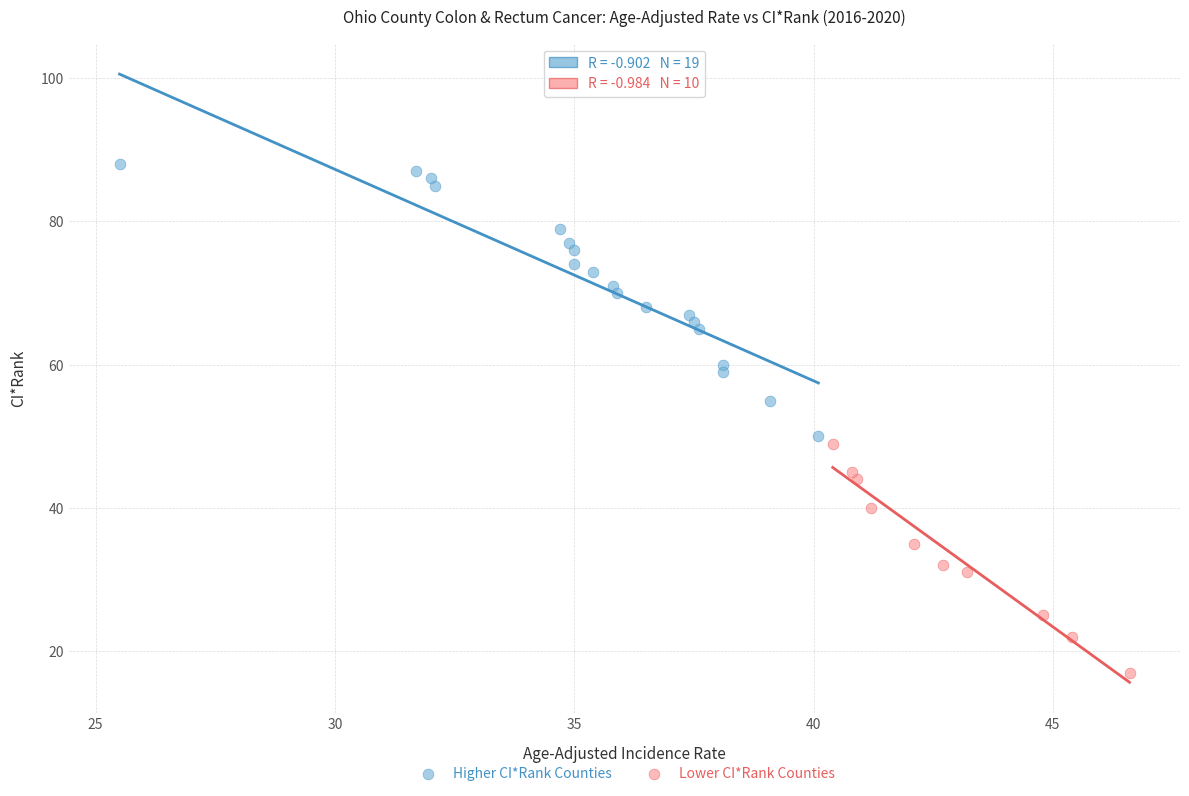

Which series contains the lowest Y value?

Lower CI*Rank Counties